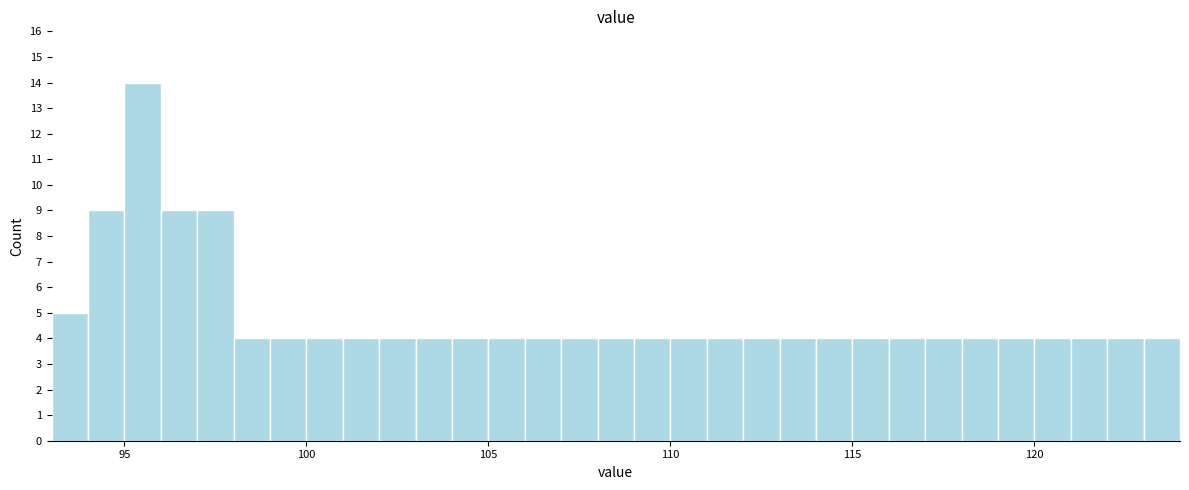

Around what value on the x-axis is the tallest bar? Give the approximate position of its centre, as read against the axis.

95.5